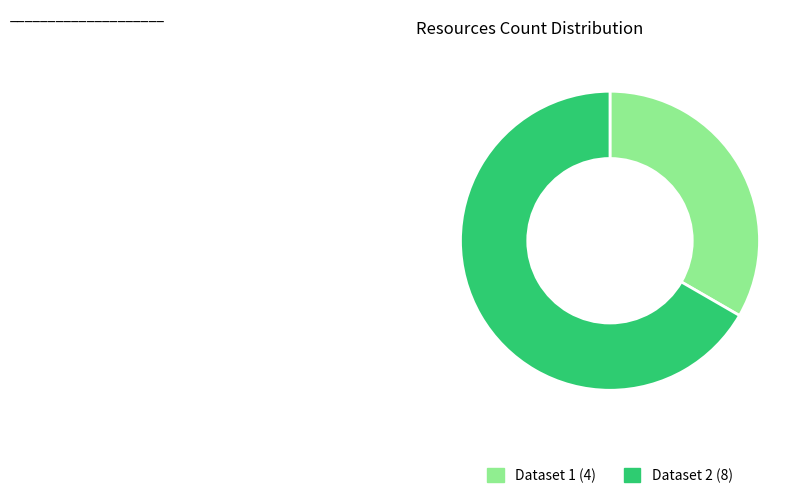

Is the sum of Dataset 1 (4) and Dataset 2 (8) greater than half?

Yes